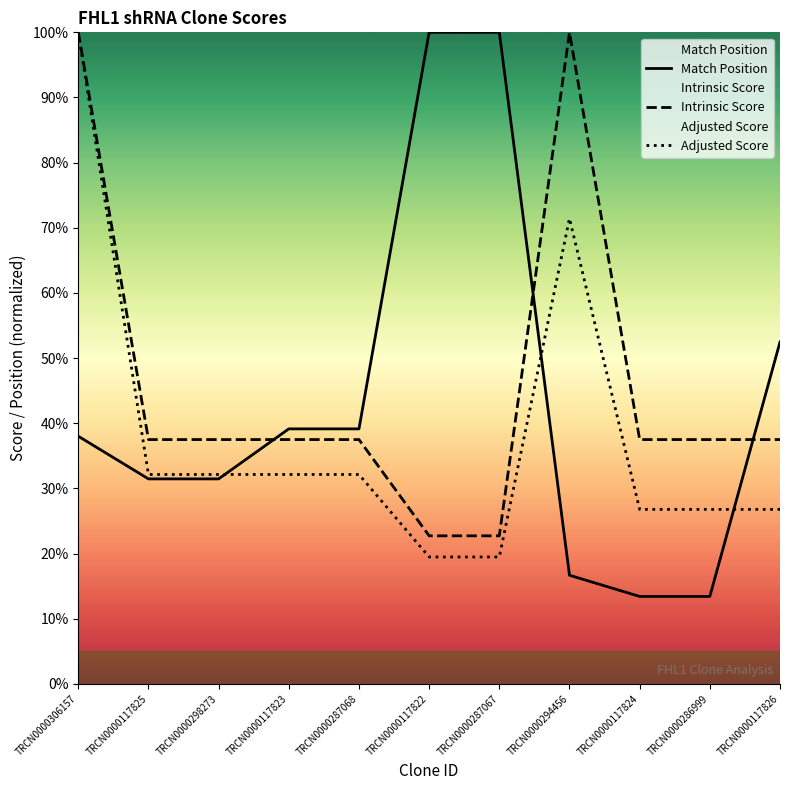

What is the approximate value of Match Position at TRCN0000117826?

52.5